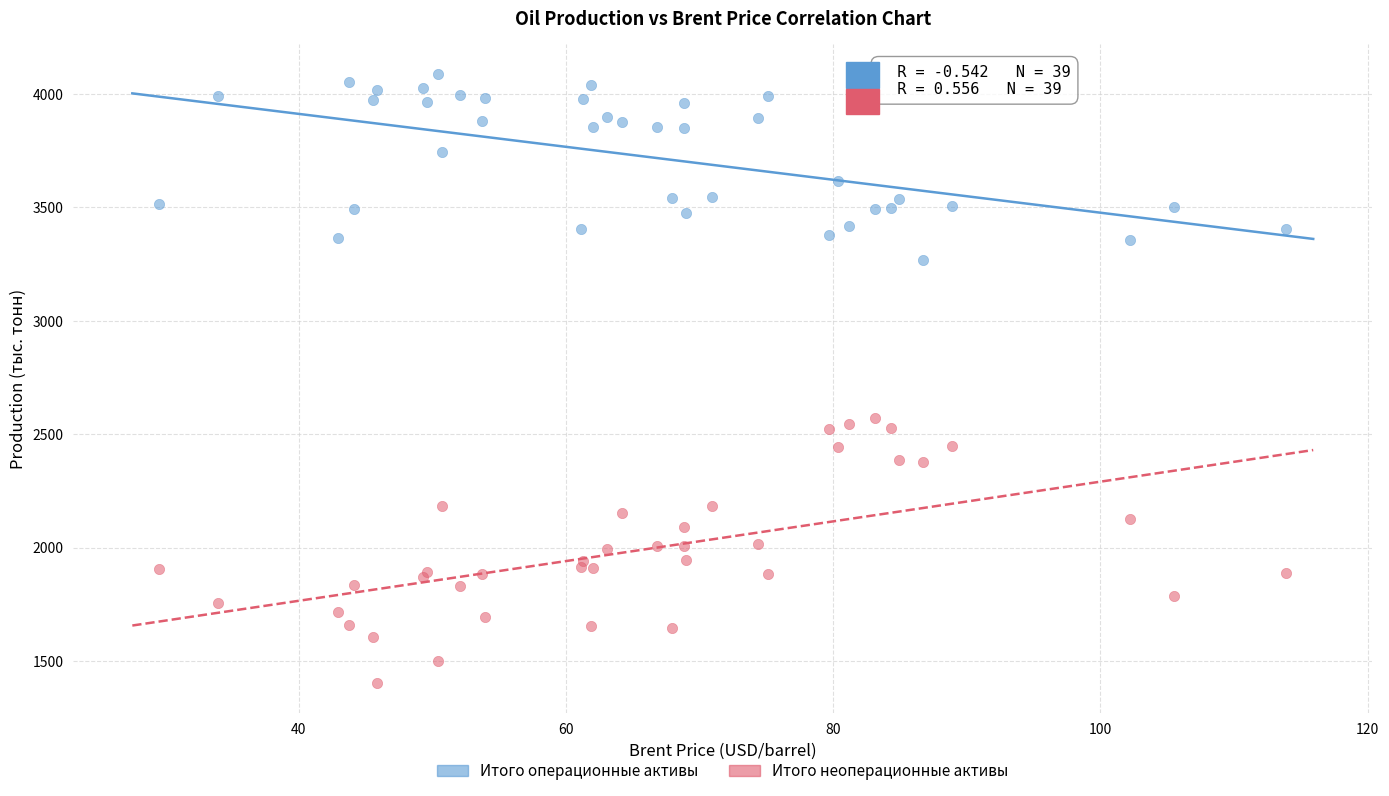

Which series reaches the maximum Y coordinate?

Итого операционные активы